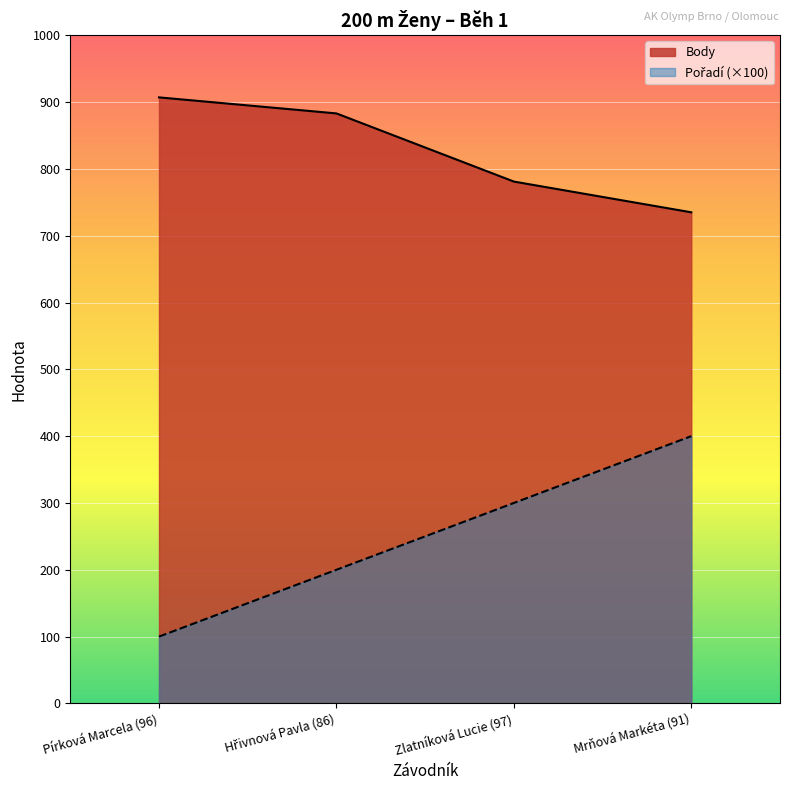

At which label does Pořadí reach its minimum?

Pírková Marcela (96)